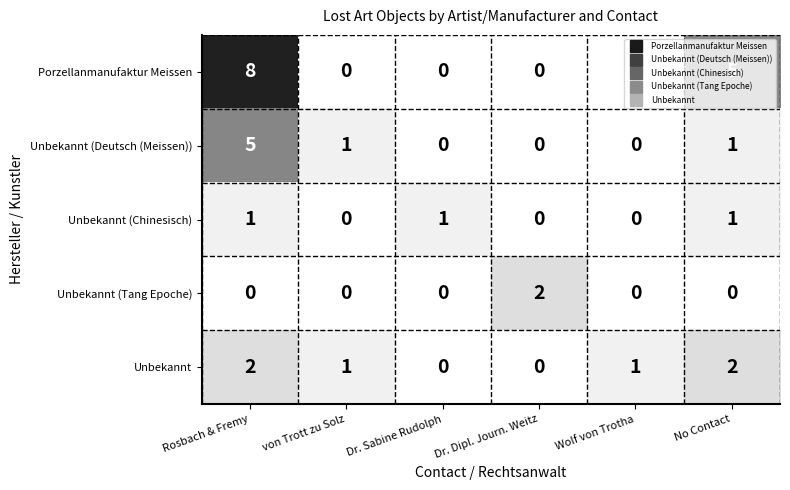

At how many categories does at least one series exceed 3?

2